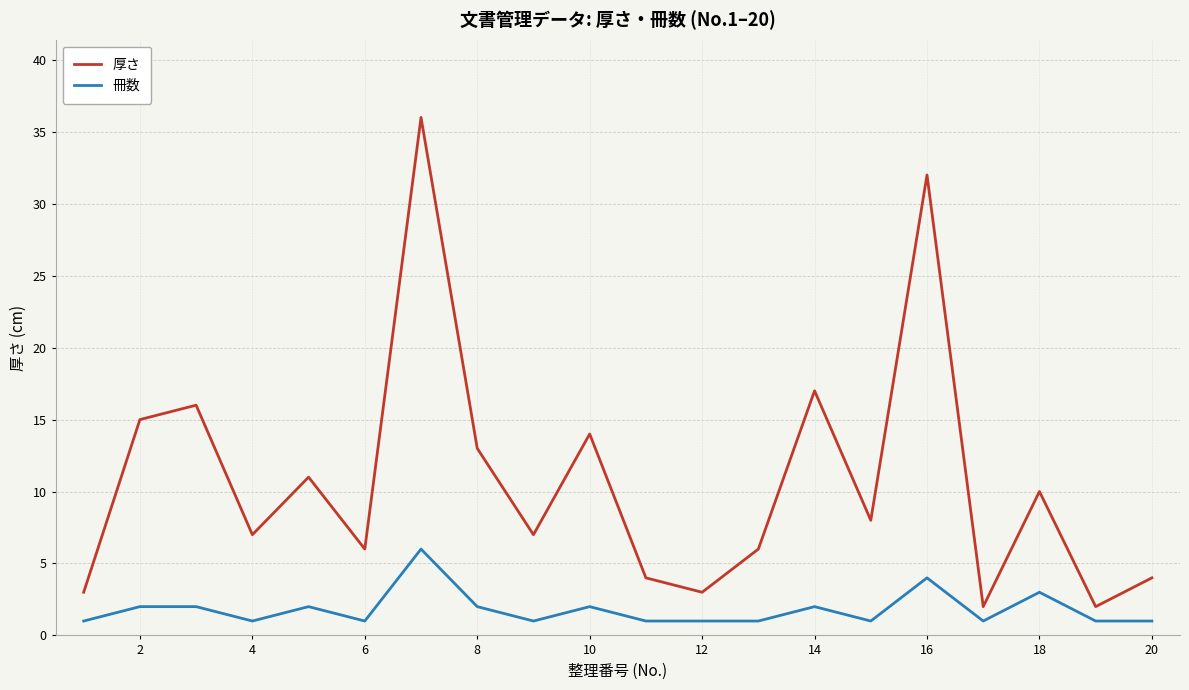

What is the maximum value shown in the chart?

36